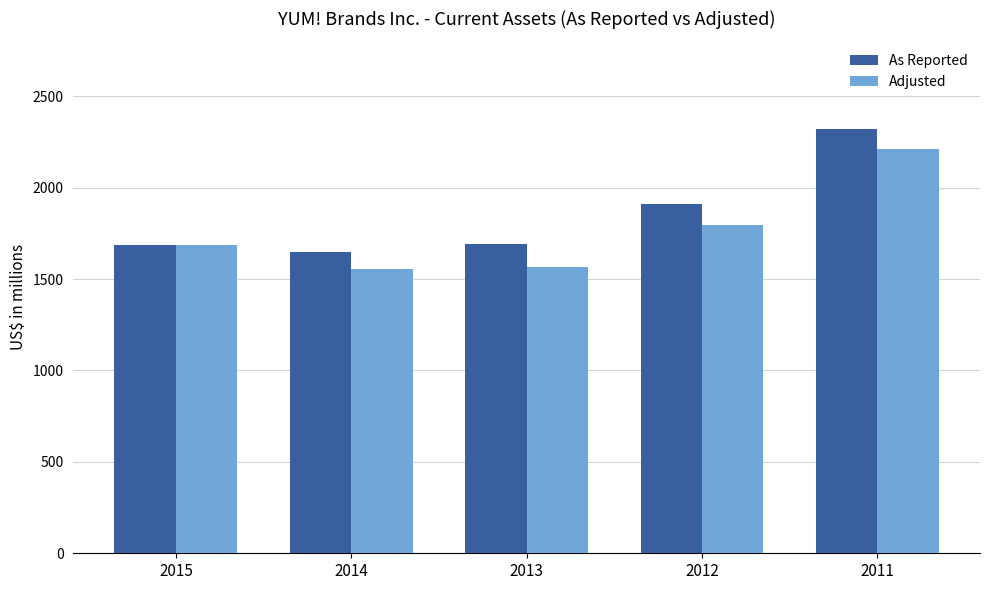

At which label does Adjusted reach its peak?

2011